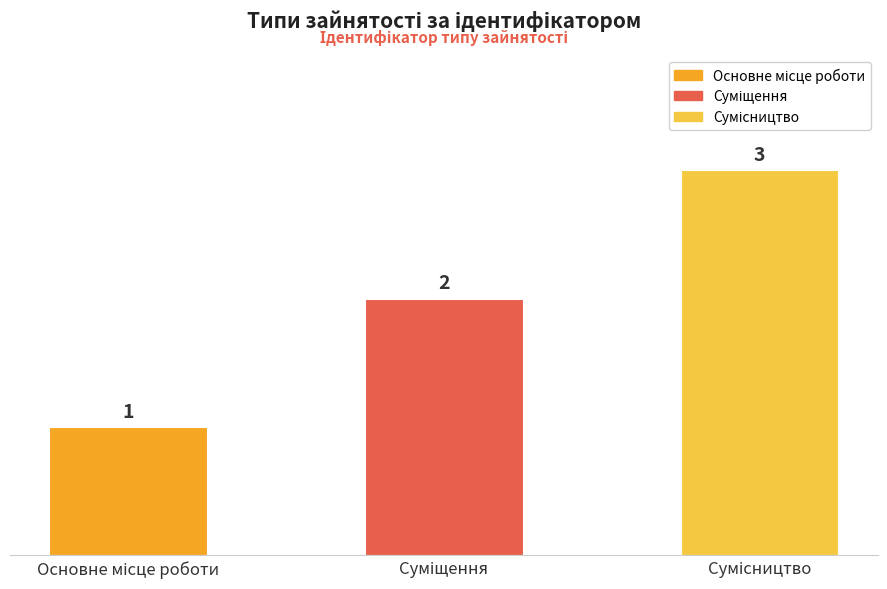

Reading left to right, list all the values displayed in this chart.

1	2	3